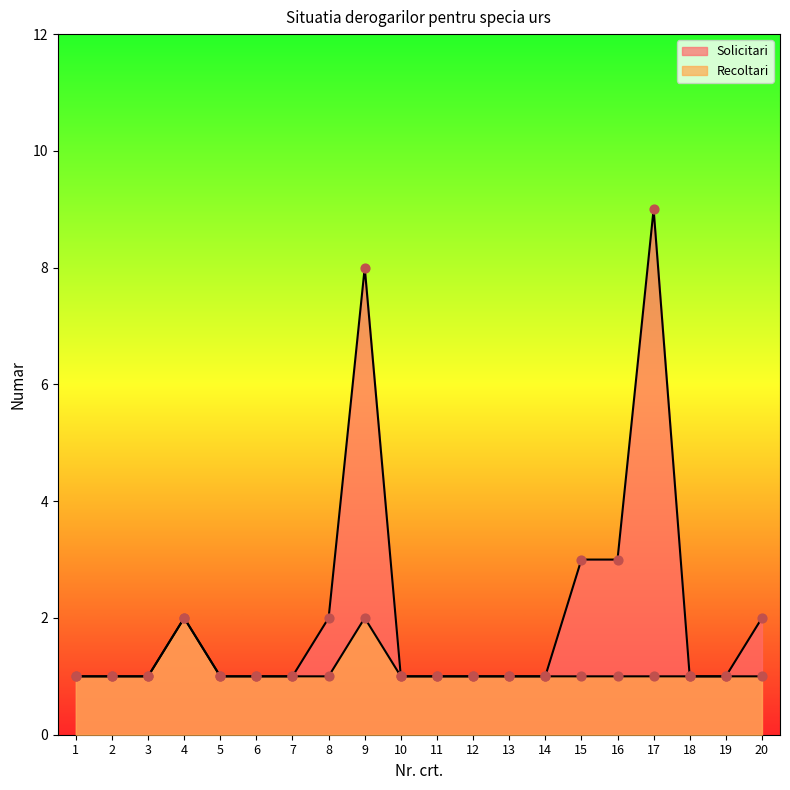

Which series contains the highest Y value?

Solicitari